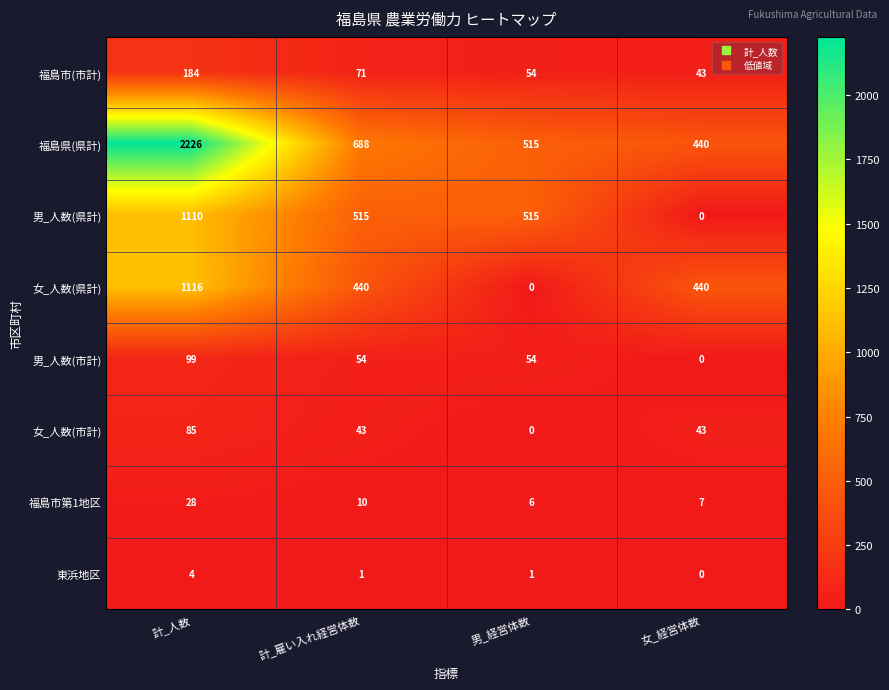

What is the difference between the highest and lowest values at 女_経営体数?

440